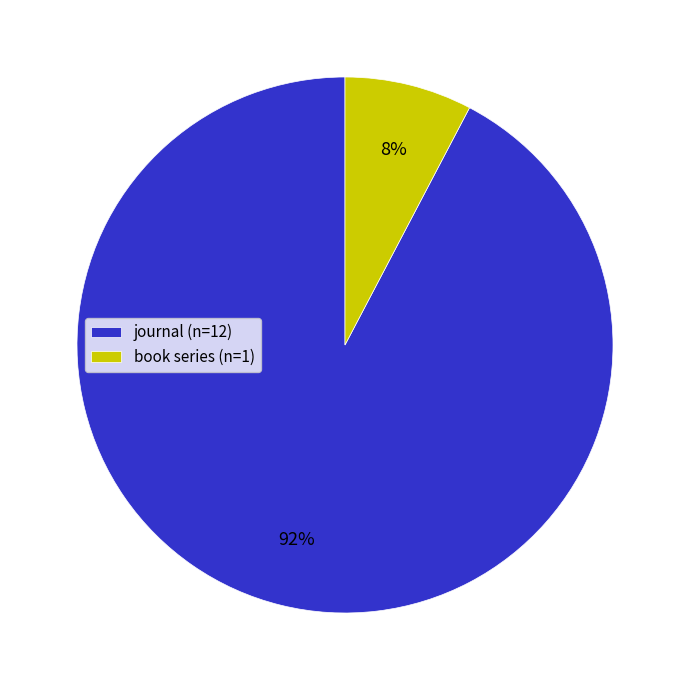

Rank the categories by value from lowest to highest.

book series, journal